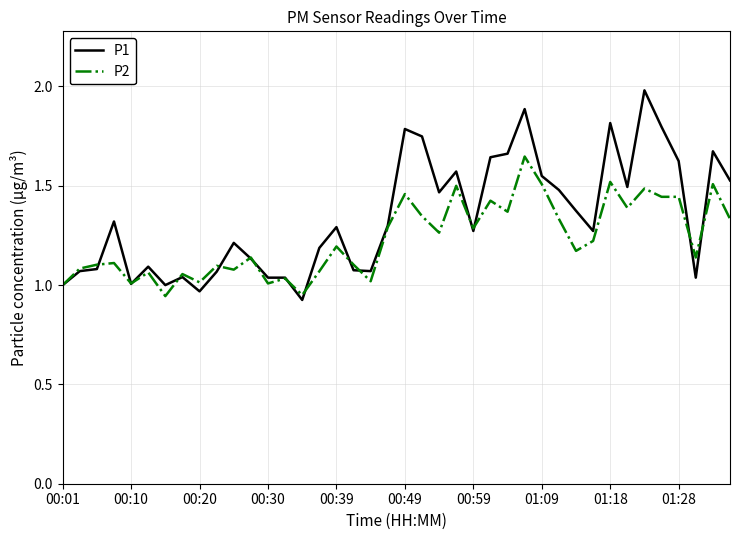

Rank the series by their average value, from lowest to highest.

P2, P1